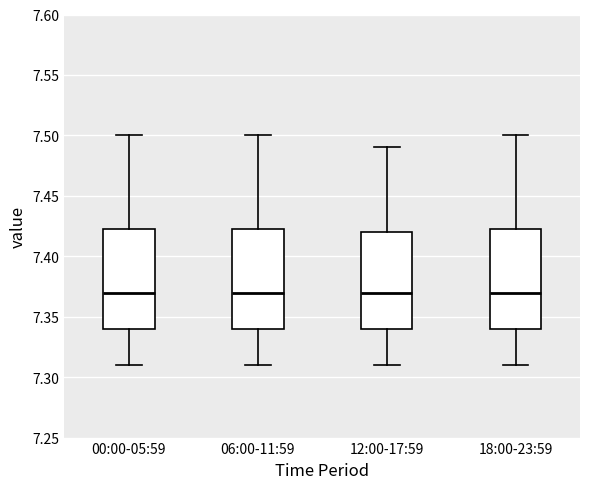

Where does the lower whisker of the box for 12:00-17:59 end on the y-axis? The values are not printed on the chart, so give them approximately, as read against the axis.

7.310